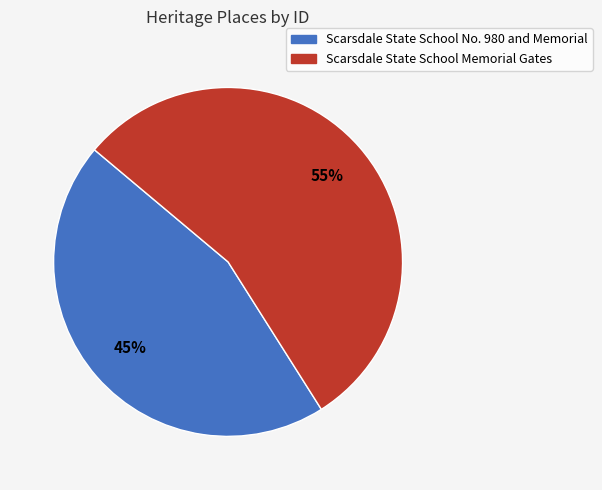

Which slice is the smallest?

Scarsdale State School No. 980 and Memorial